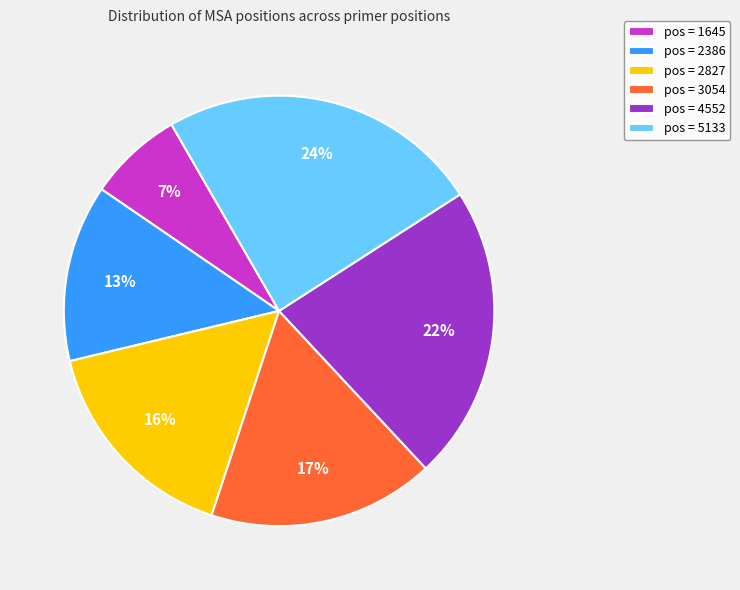

Count the number of slices in the pie.

6